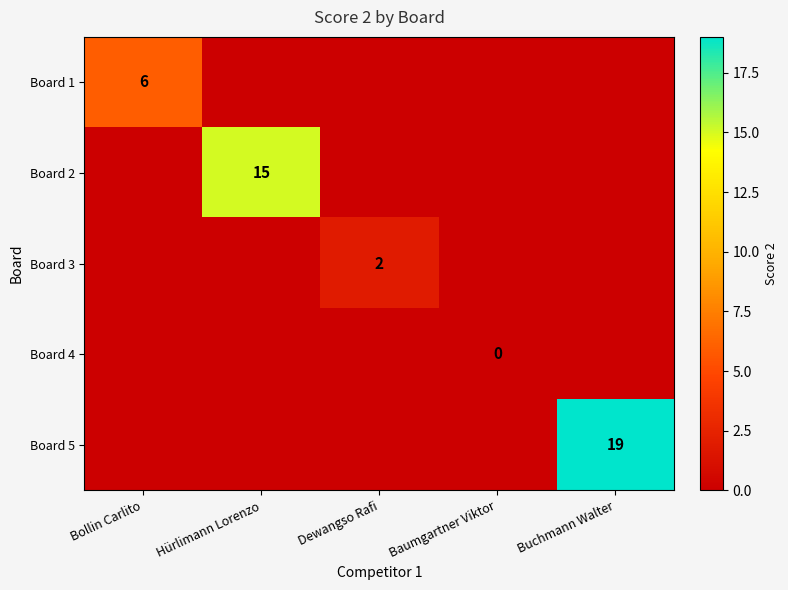

Is it true that Board 3 equals 2 at Dewangso Rafi?

True